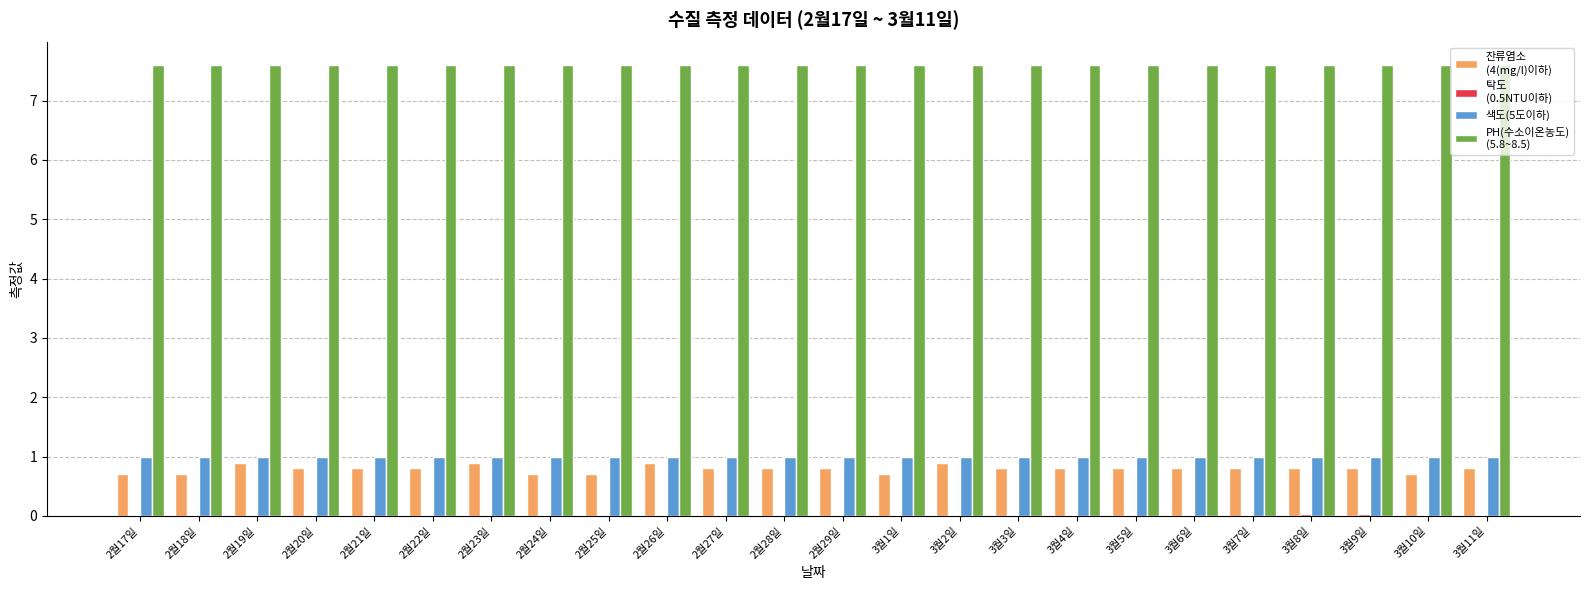

What is the maximum value shown in the chart?

7.6